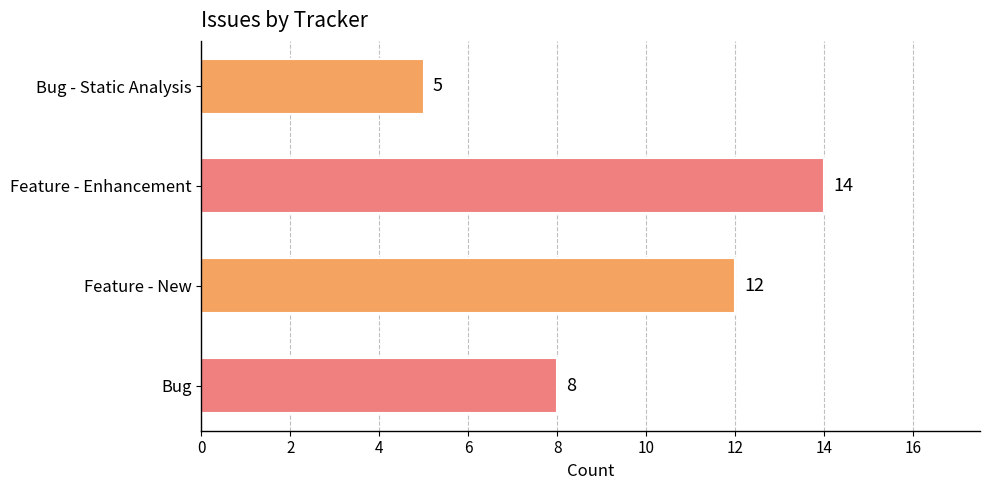

The chart shows a value of 12 at Feature - New. True or false?

True